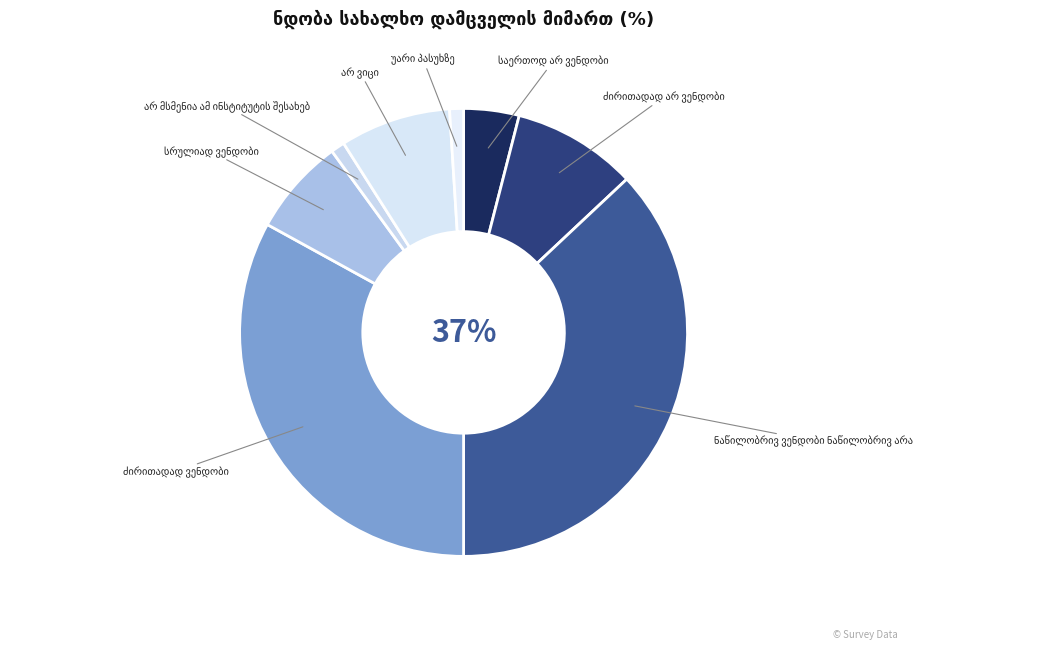

To the nearest percent, what is the average slice percentage?

12%